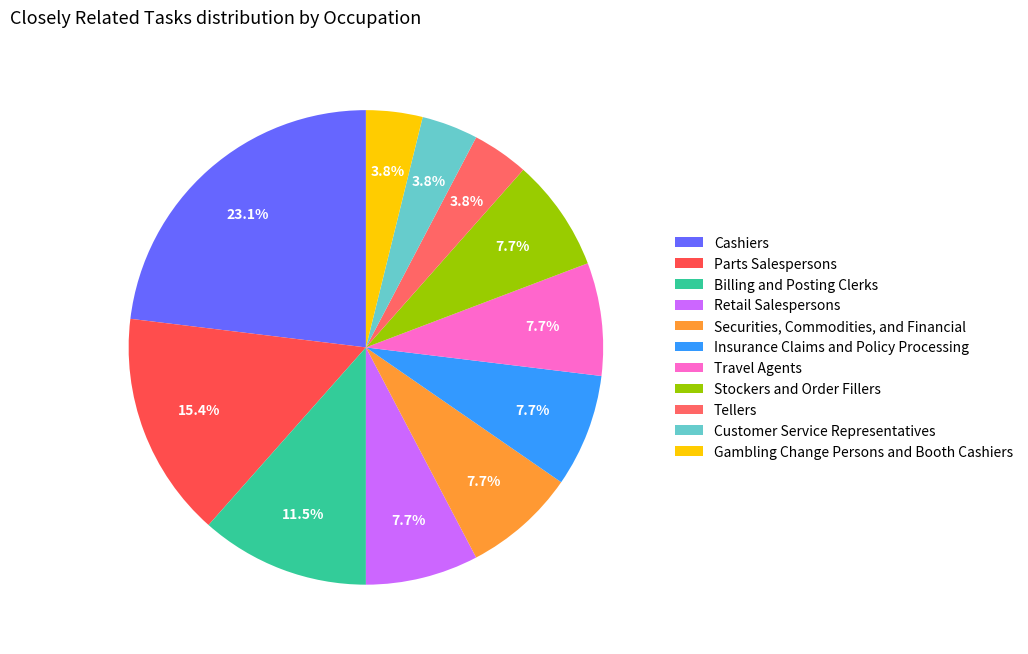

How many segments does this pie chart have?

11